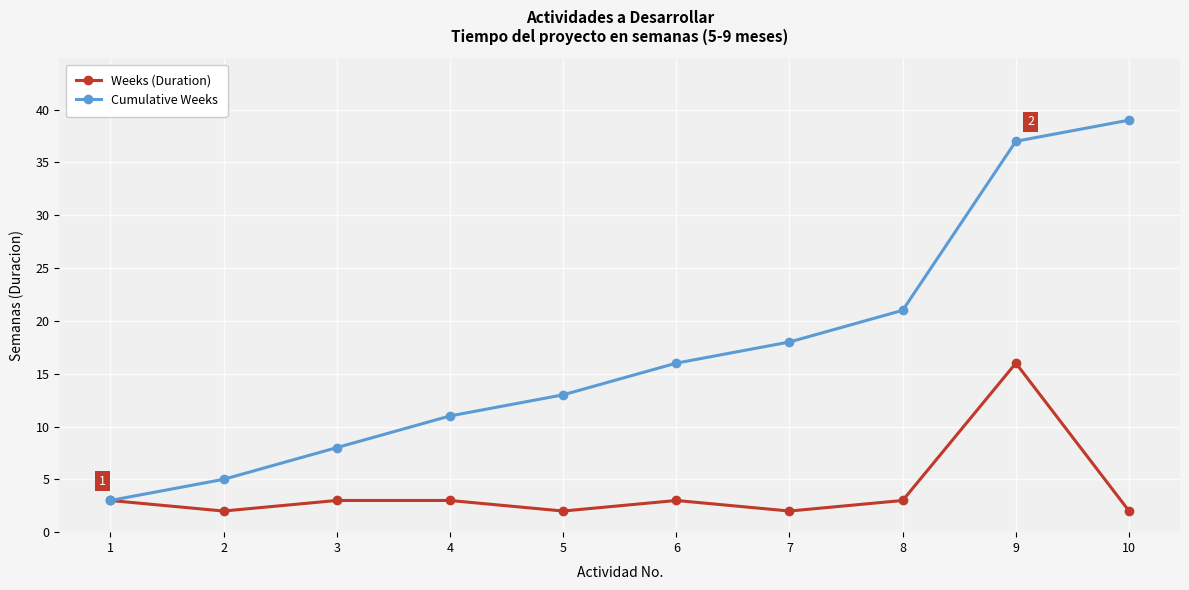

Between 9 and 10, which series saw the biggest shift?

Weeks (Duration)